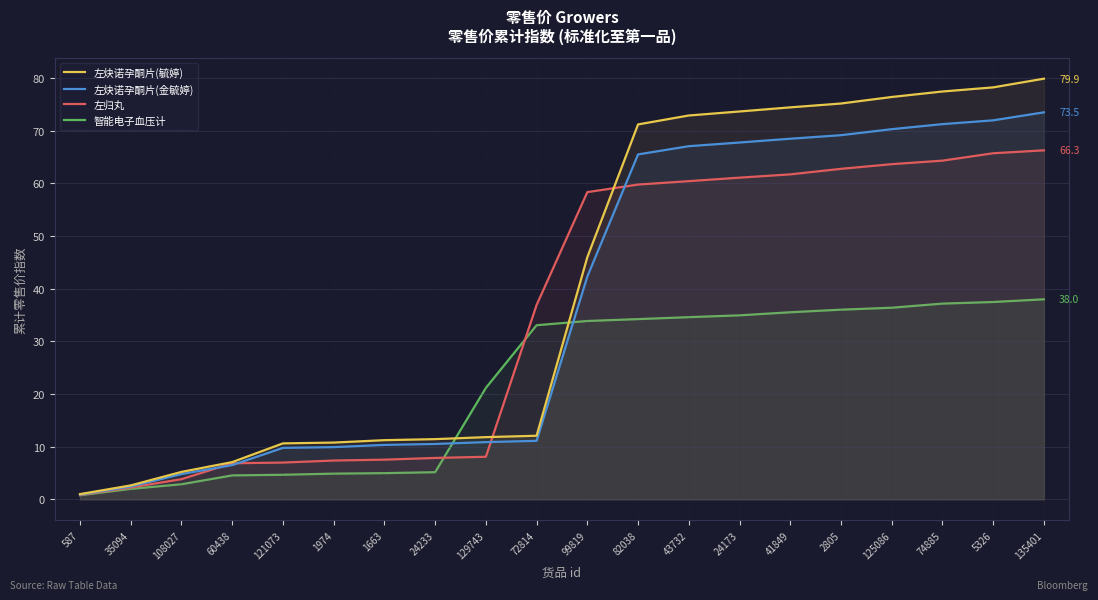

True or false: 左炔诺孕酮片(金毓婷) and 左归丸 cross at least once.

True